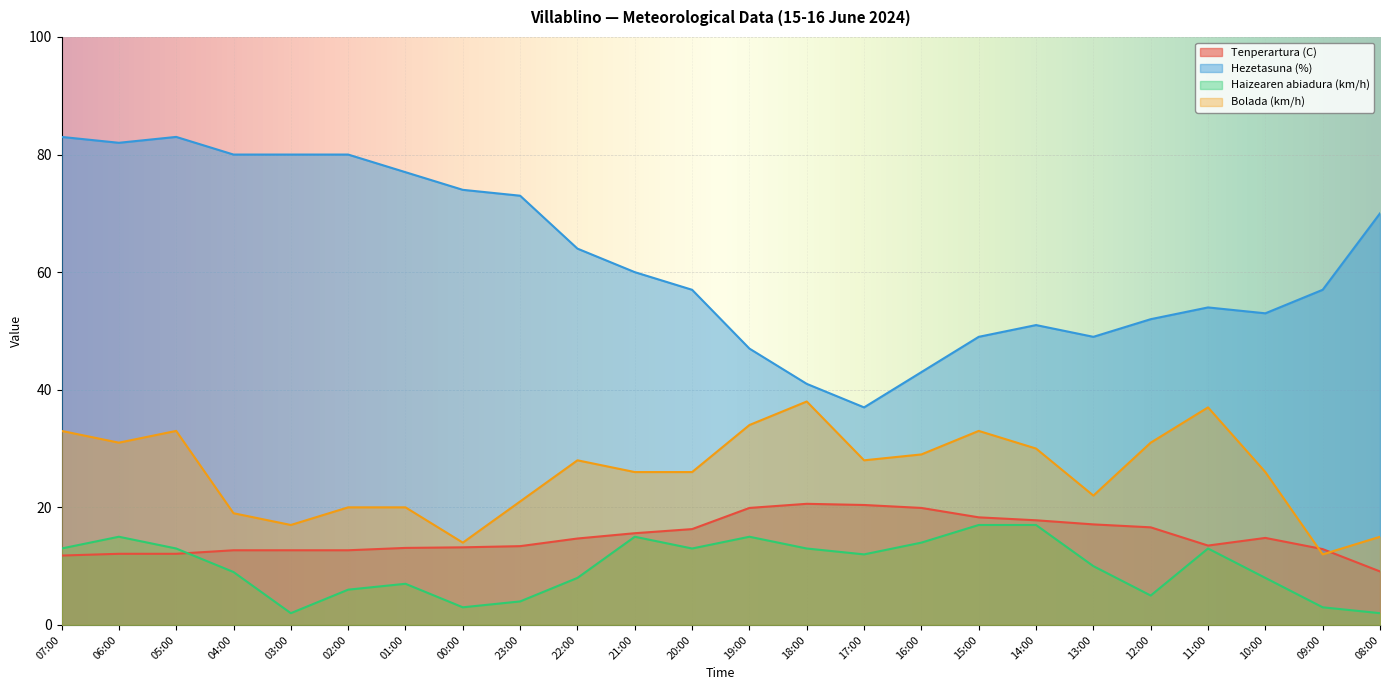

Which has a higher value, 08:00 or 22:00?

22:00